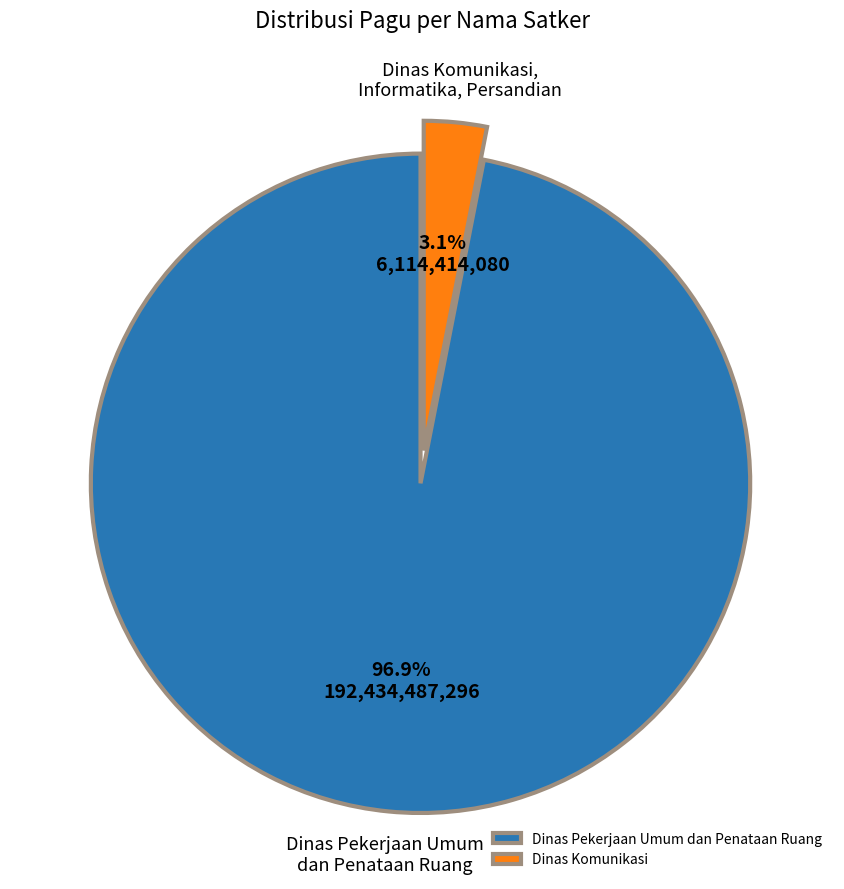

To the nearest percent, what is the average slice percentage?

50%